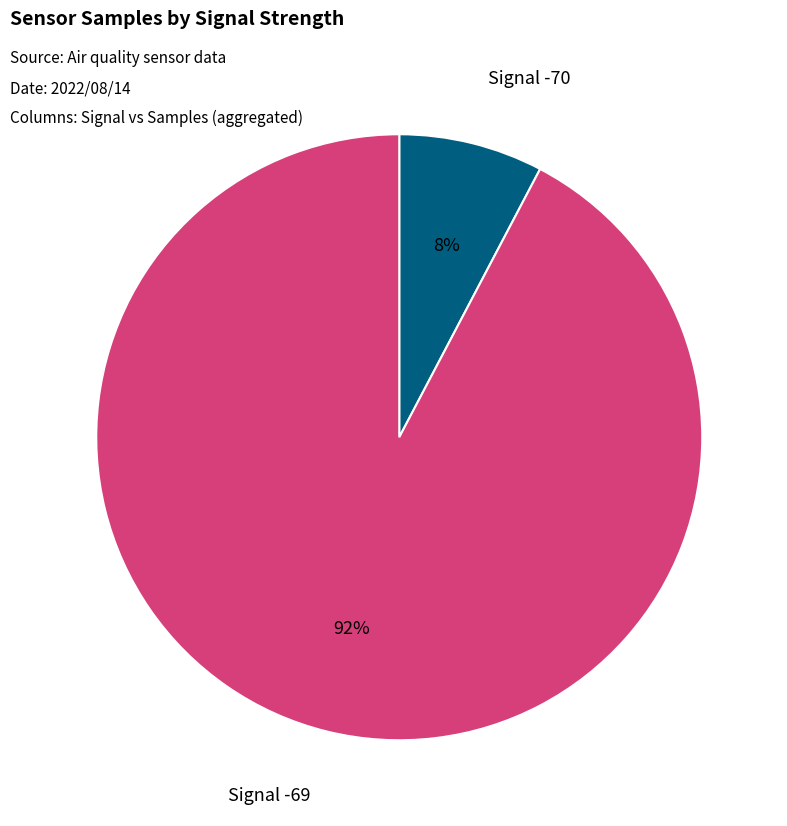

To the nearest percent, what is the average slice percentage?

50%